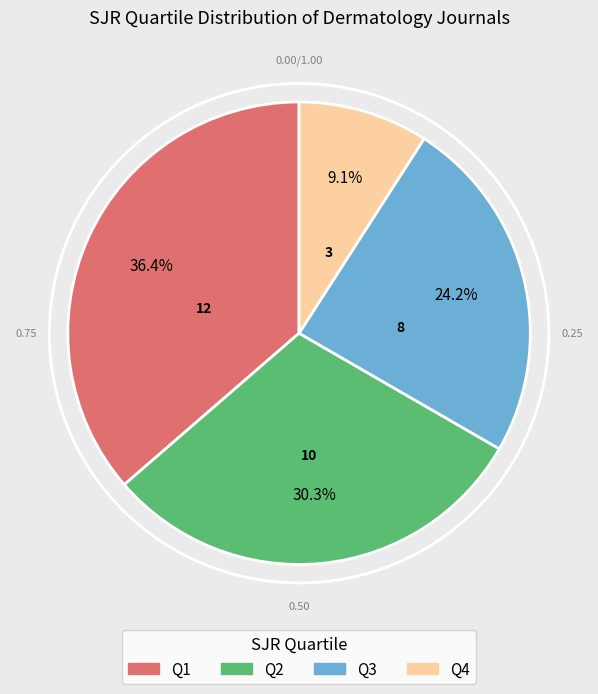

What percentage is the Q1 slice, to the nearest percent?

36%